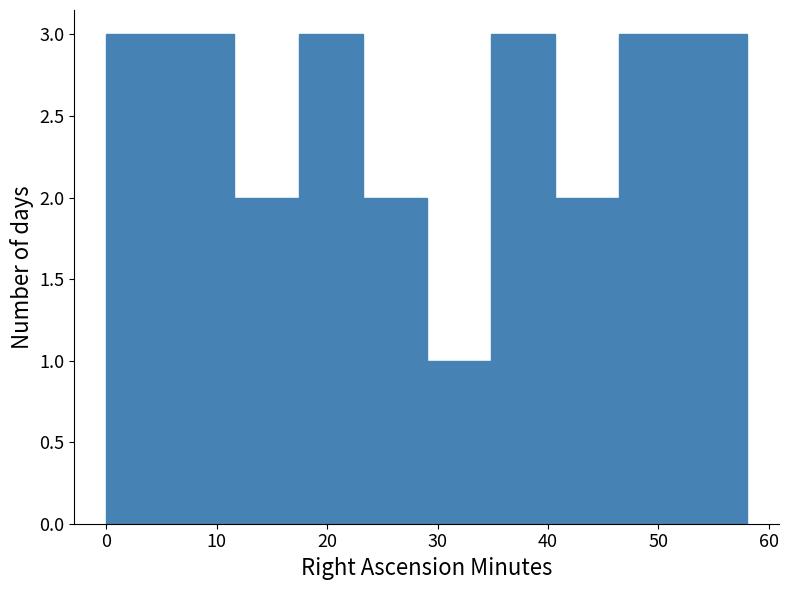

Reading left to right, list every bar in this chart as the range it spans on the x-axis followed by its height. Neither the bar edges nor the heights are printed on the chart, so give them approximately, as read against the axes.

0.0 to 5.8: 3
5.8 to 11.6: 3
11.6 to 17.4: 2
17.4 to 23.2: 3
23.2 to 29.0: 2
29.0 to 34.8: 1
34.8 to 40.6: 3
40.6 to 46.4: 2
46.4 to 52.2: 3
52.2 to 58.0: 3